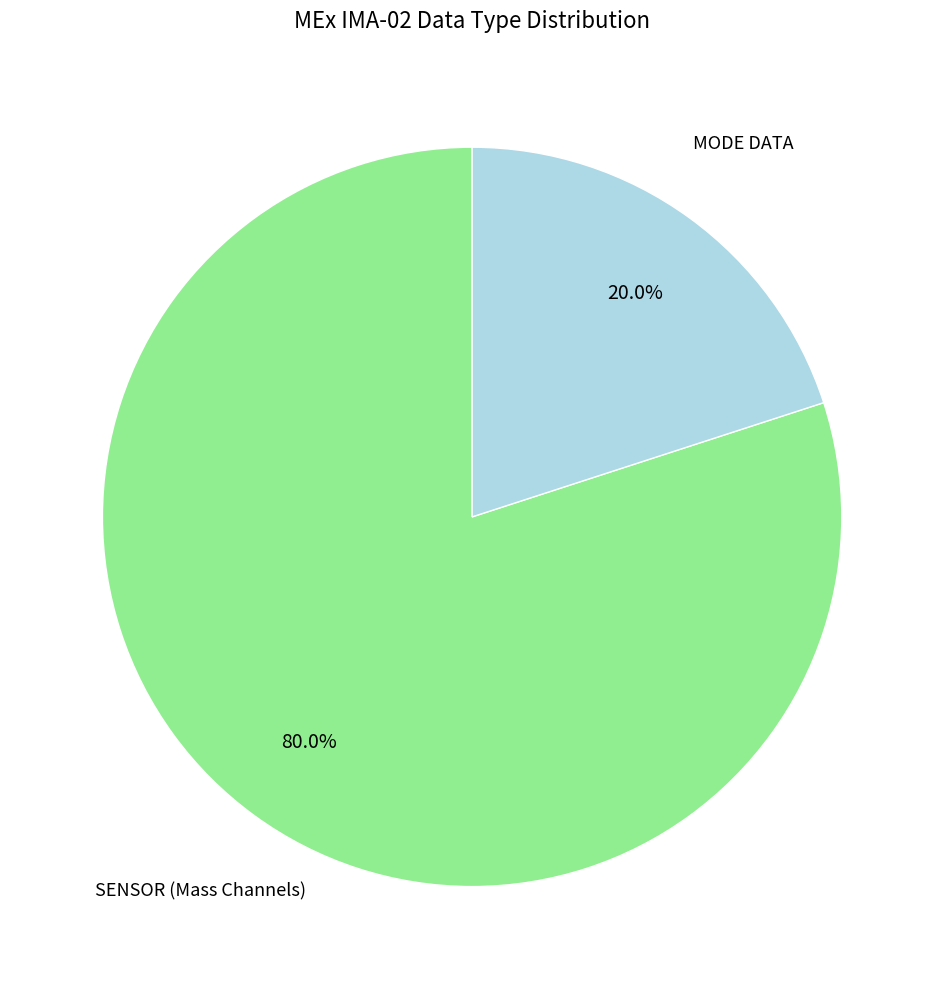

Does any single category account for the majority?

Yes